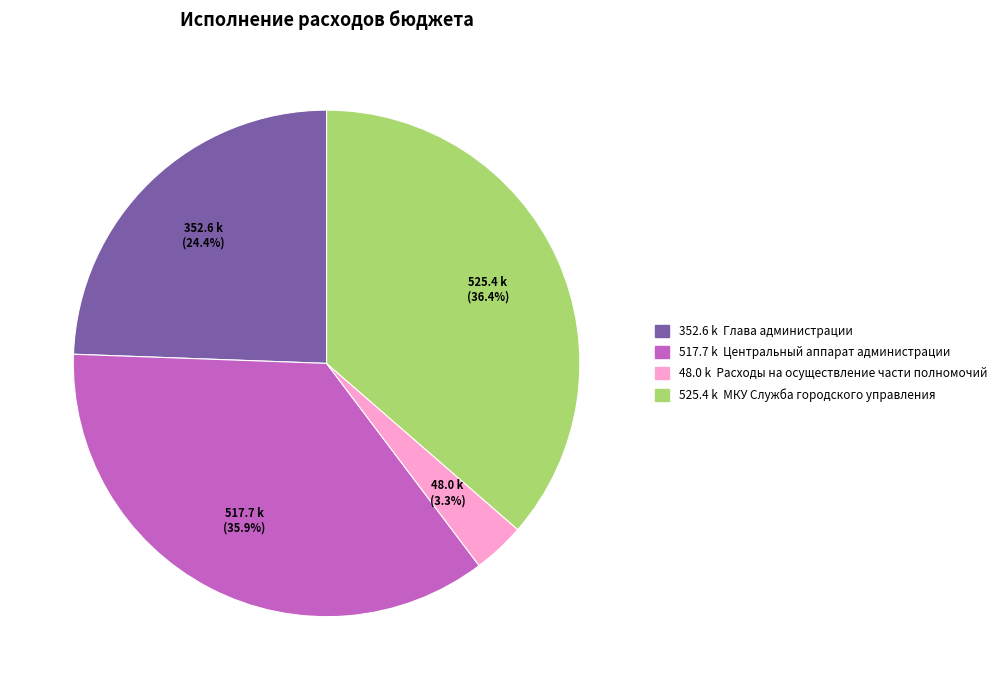

Count the number of slices in the pie.

4